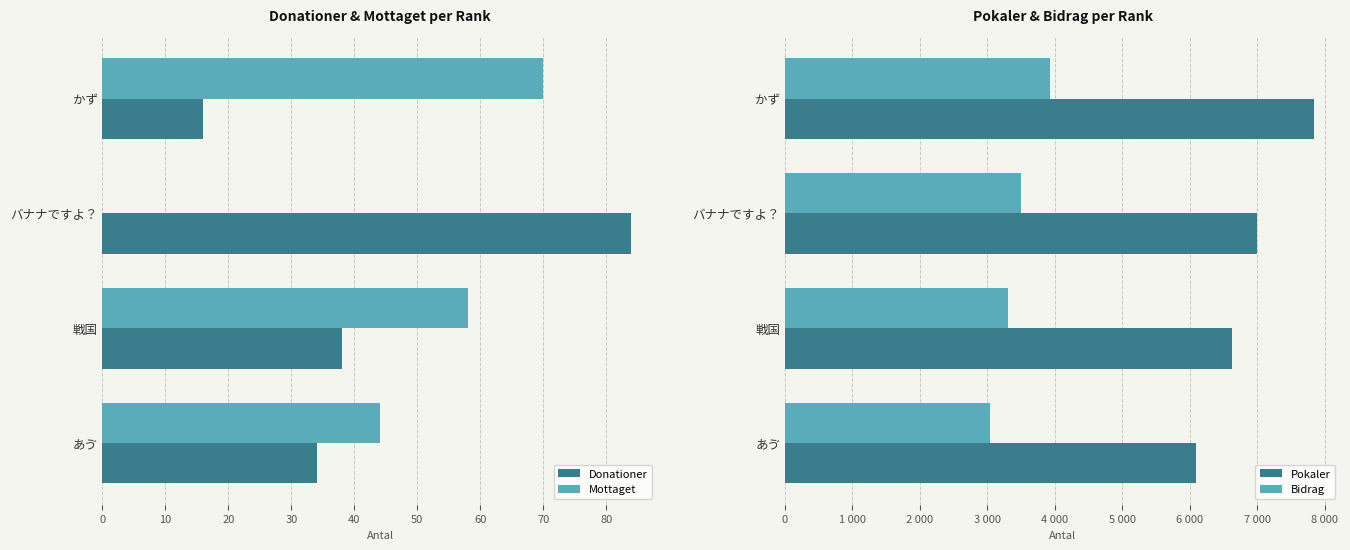

True or false: Bidrag has a value of 4129 at 30.

False